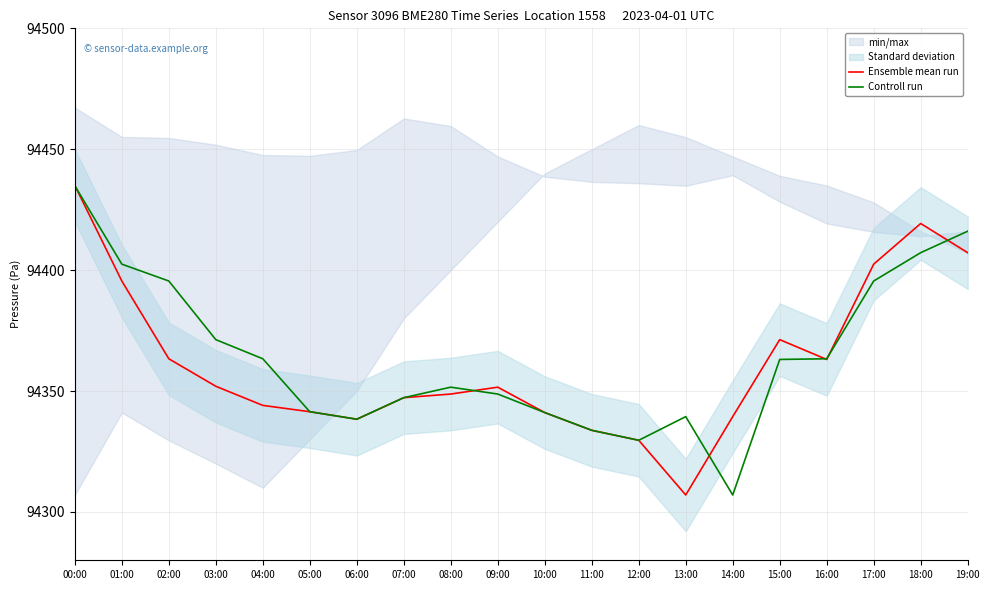

True or false: Controll run and Ensemble mean run cross at least once.

True